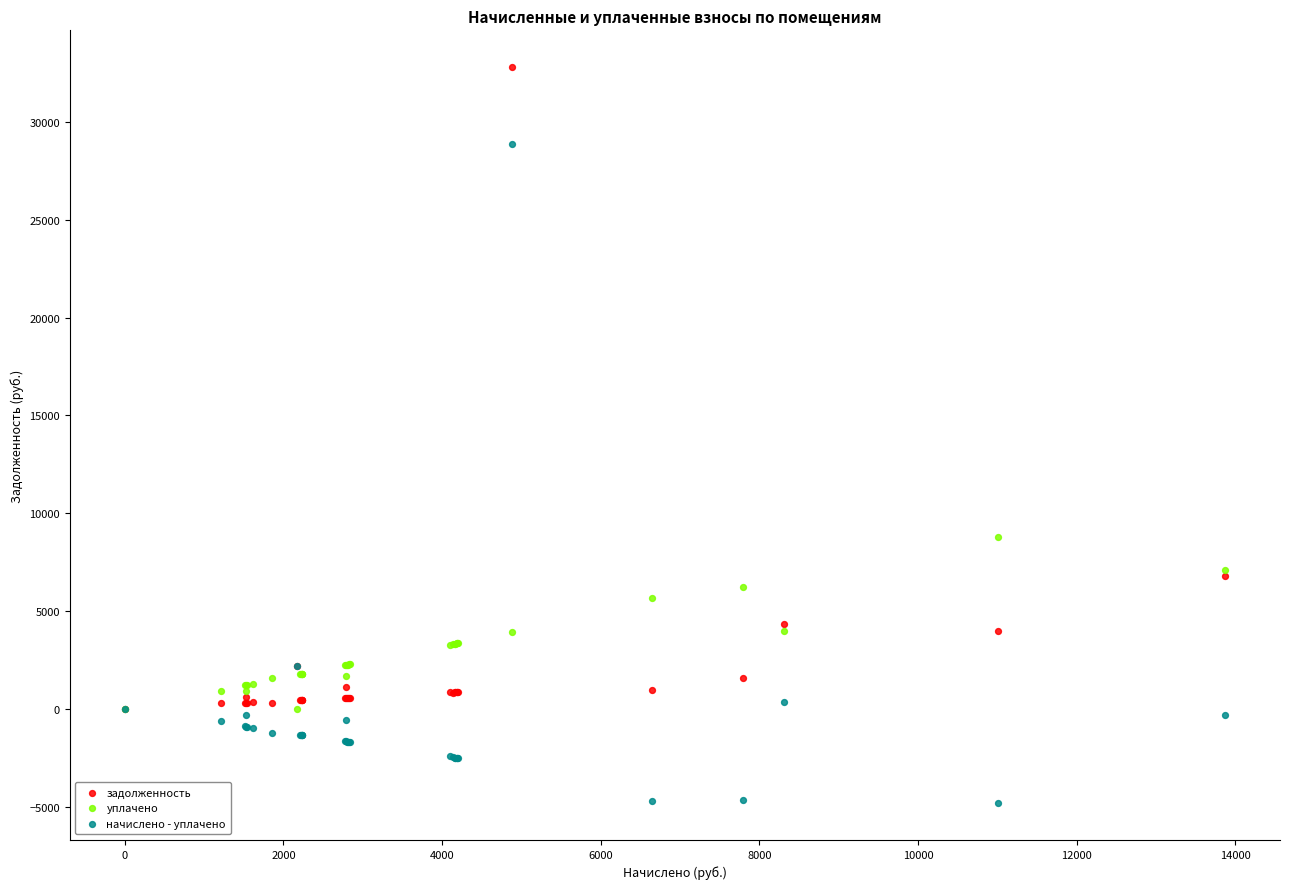

Across all series, what Y value is closest to 13991?

8808.0